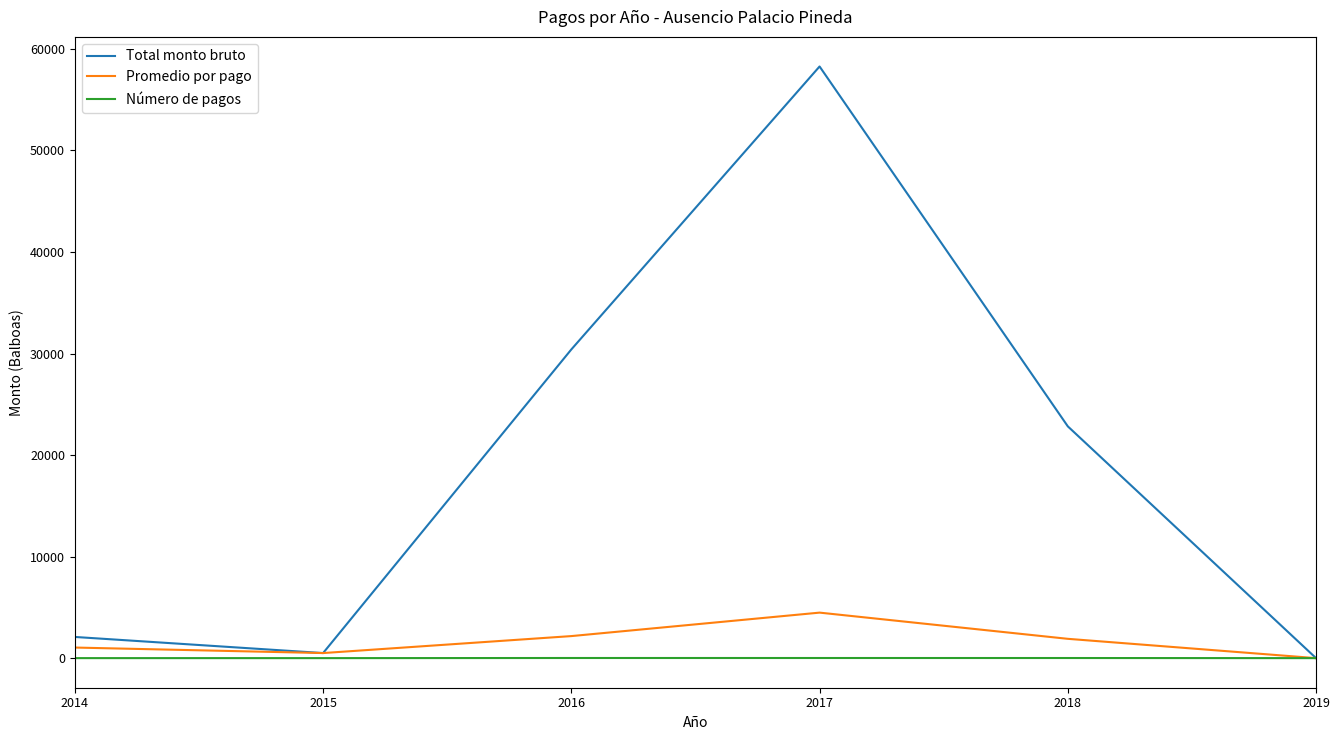

What is the maximum value for Total monto bruto?

58266.3